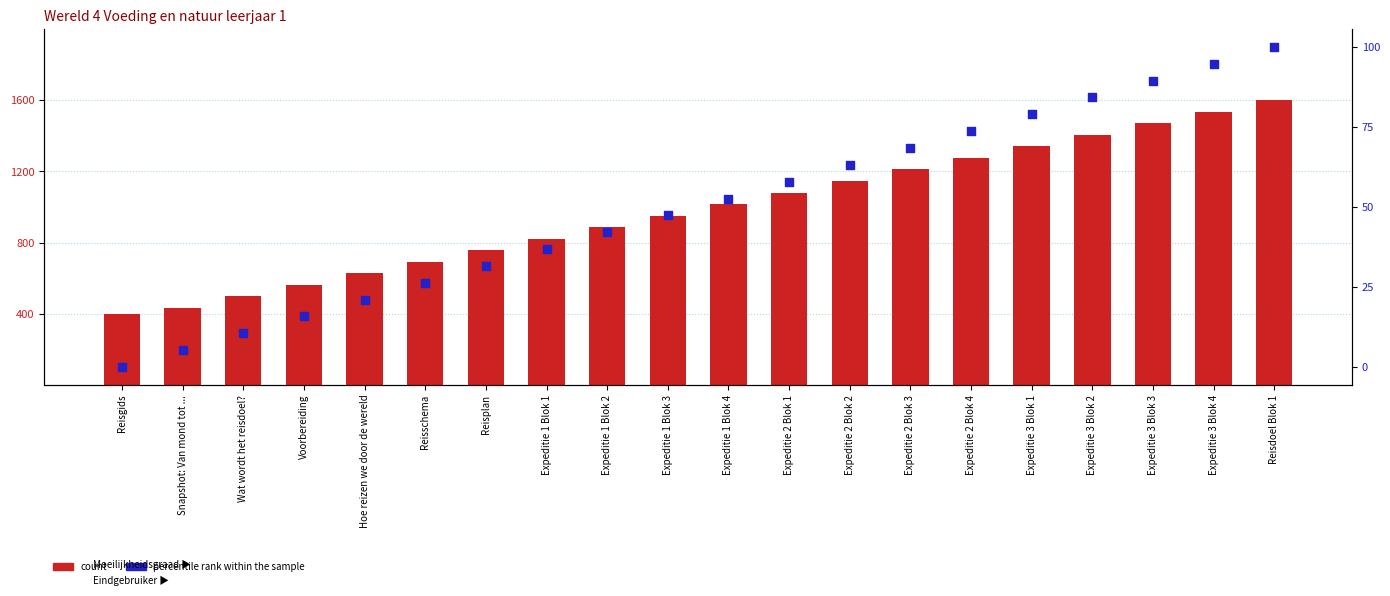

Which series reaches the maximum Y coordinate?

percentile rank within the sample